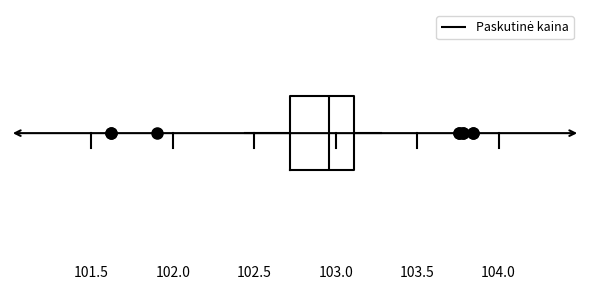

Read this box plot against the x-axis: the position of the median line, the range covered by the box, and the ends of both whiskers. The values are not printed on the chart, so give them approximately, as read against the axis.

median 102.95, box 102.70 to 103.10, whiskers 102.45 to 103.30